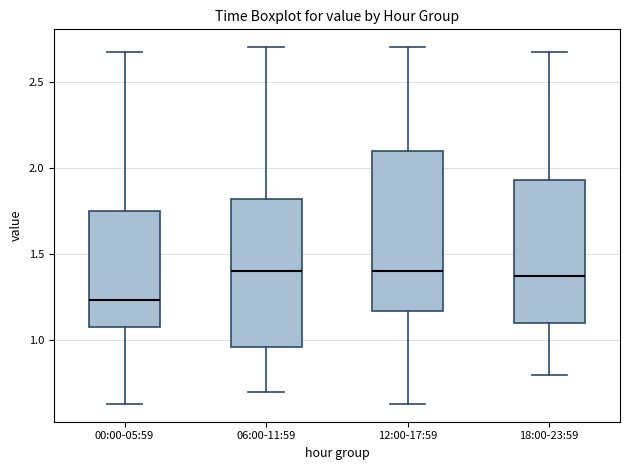

Which box is the tallest, from its lower edge to its upper edge?

12:00-17:59